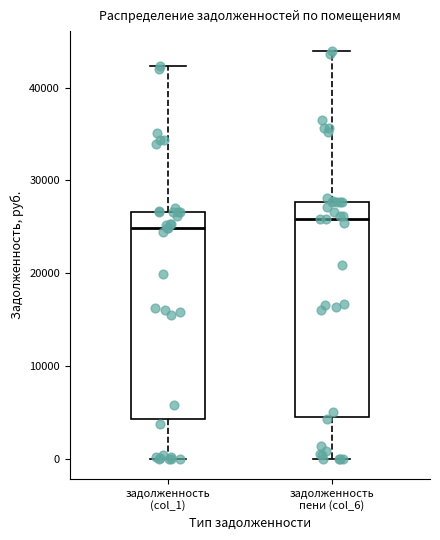

Reading left to right, read every box against the y-axis: the position of its median line, the range the box covers, and the ends of its whiskers. The values are not printed on the chart, so give them approximately, as read against the axis.

задолженность (col_1): median 25000, box 4000 to 27000, whiskers 0 to 42000
задолженность пени (col_6): median 26000, box 4000 to 28000, whiskers 0 to 44000